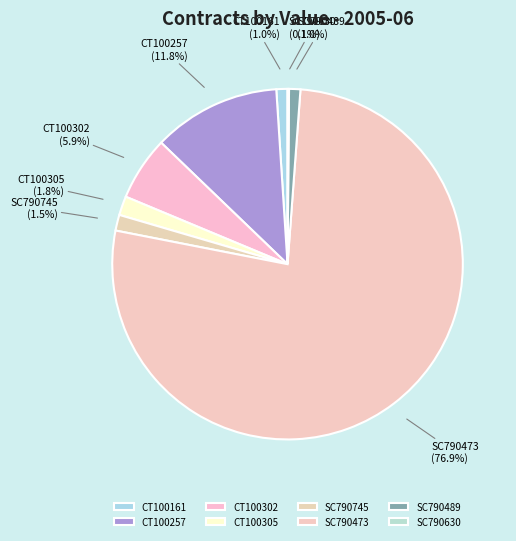

Does any single category account for the majority?

Yes